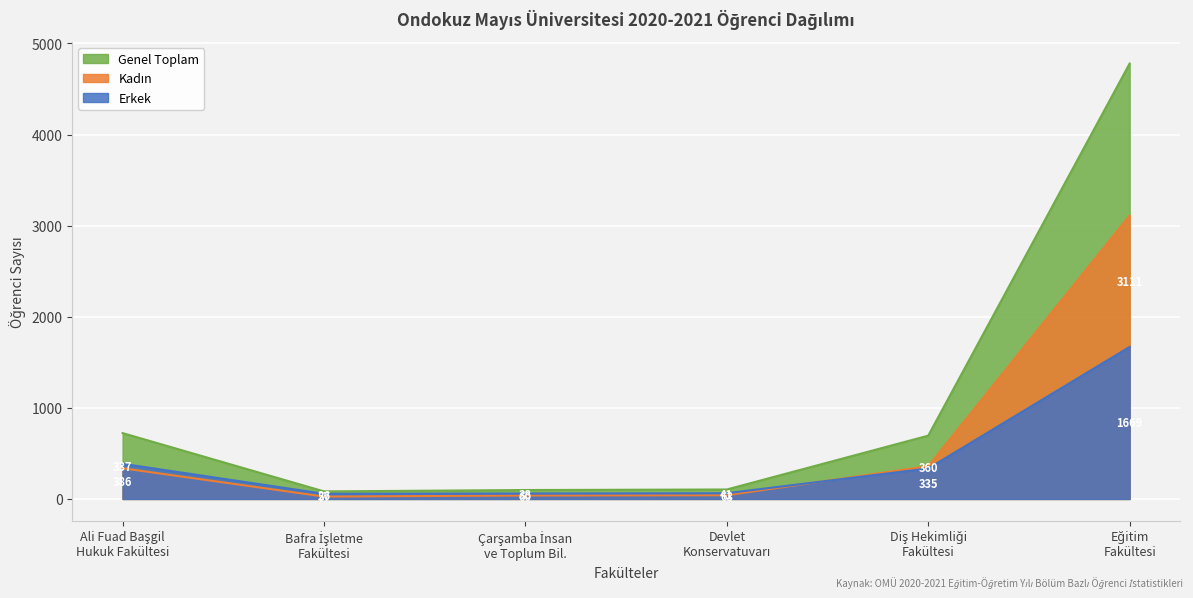

What is the lowest value of the Genel Toplam series?

83